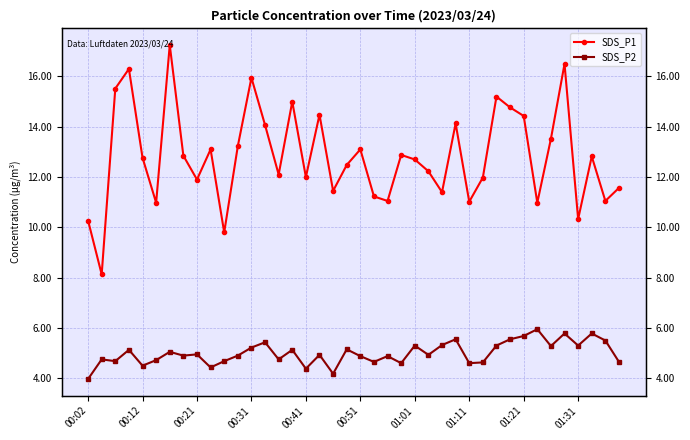

True or false: SDS_P1 and SDS_P2 cross at least once.

False